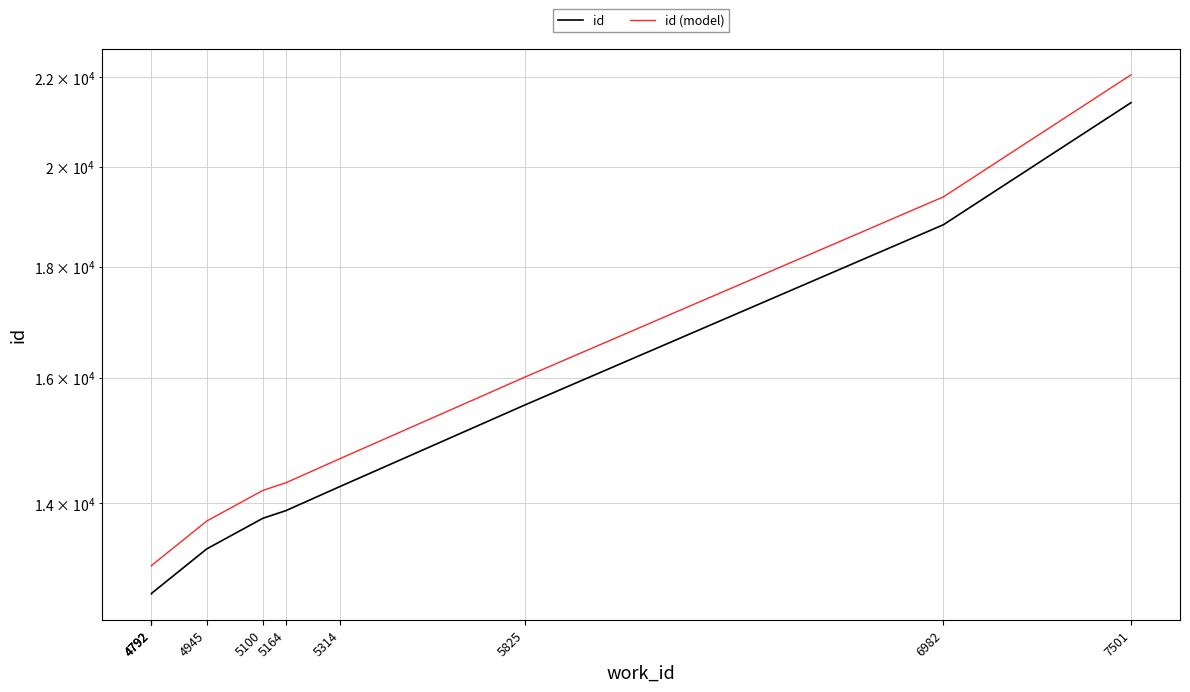

Which series changed the most between 5314 and 5825?

id (model)